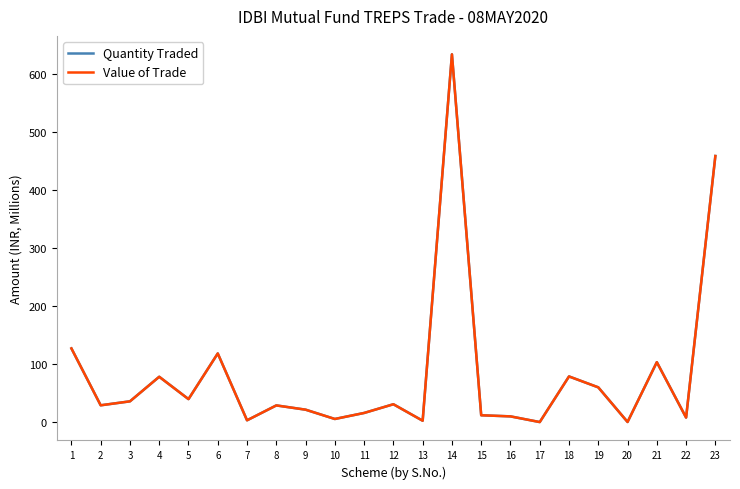

True or false: Quantity Traded has more than 0 interior local peaks.

True